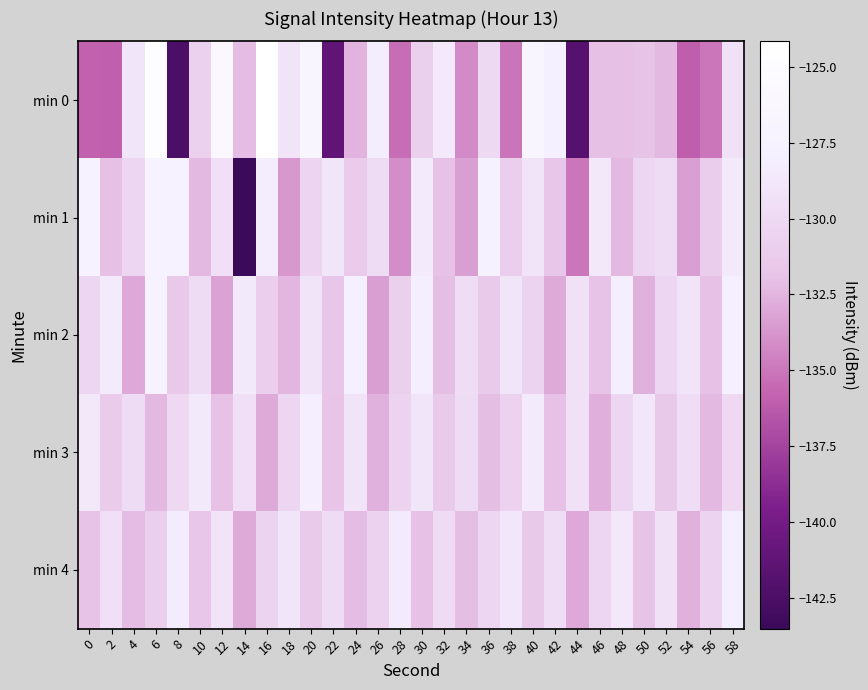

What is the maximum value shown in the chart?

-124.2